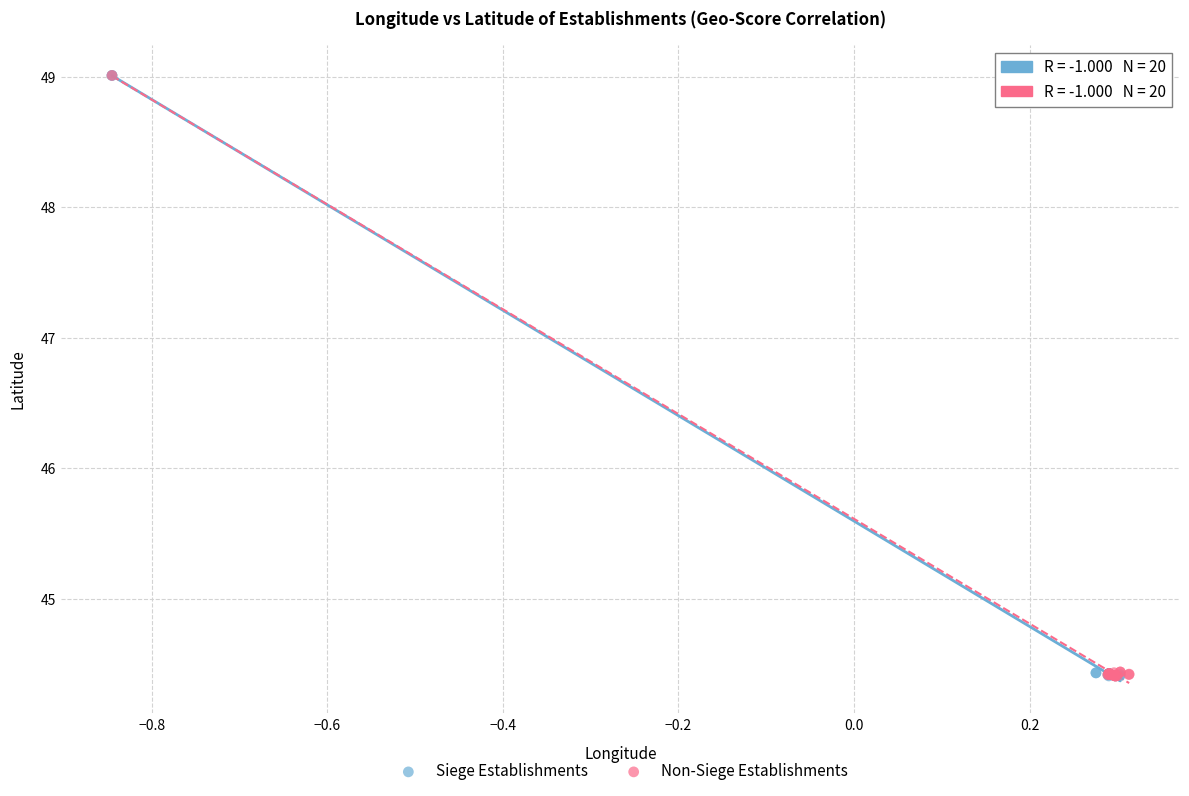

What are all the series names shown in the legend?

Siege Establishments, Non-Siege Establishments